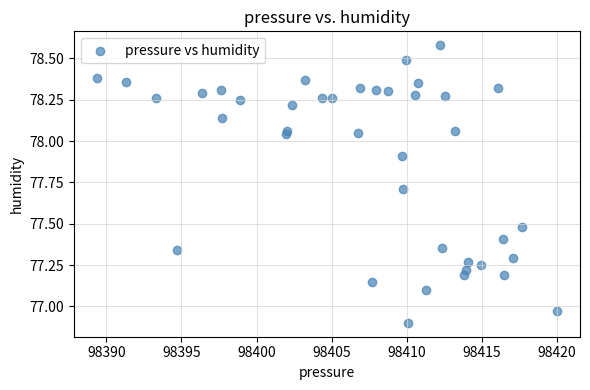

What is the range of X values (max minus min)?

30.6